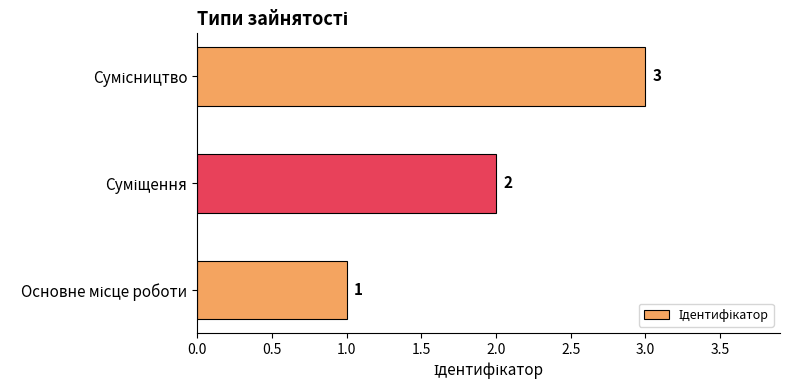

What is the maximum value shown in the chart?

3